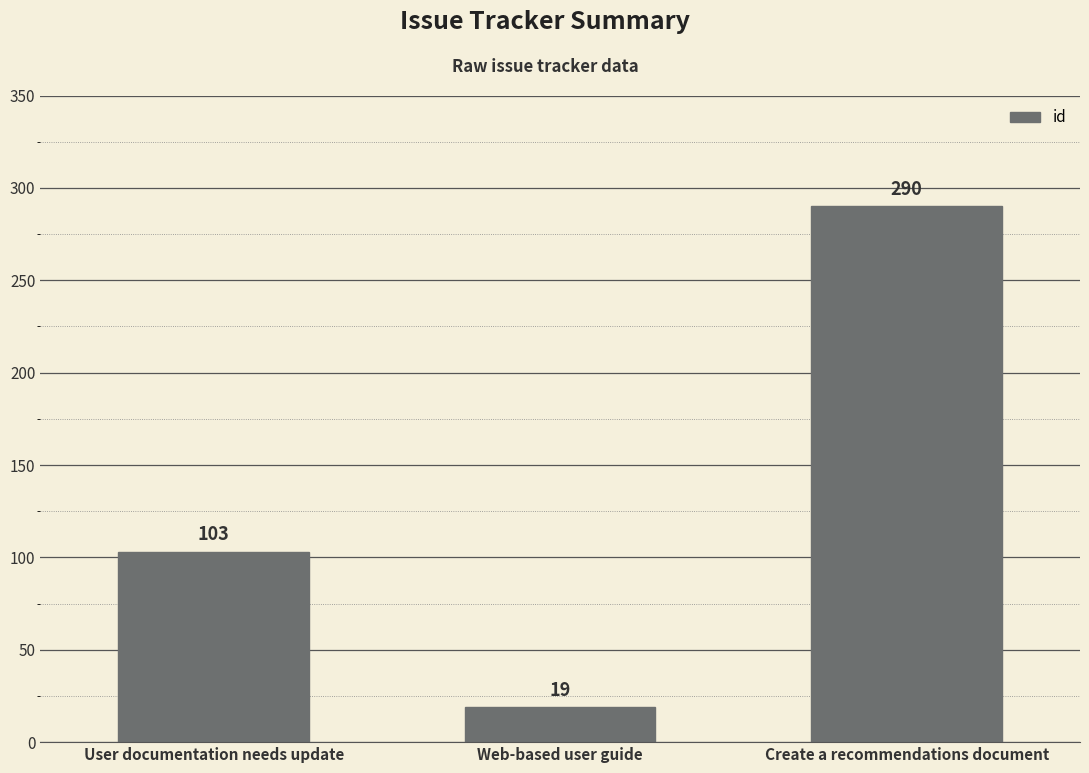

The chart shows a value of 19 at Web-based user guide. True or false?

True